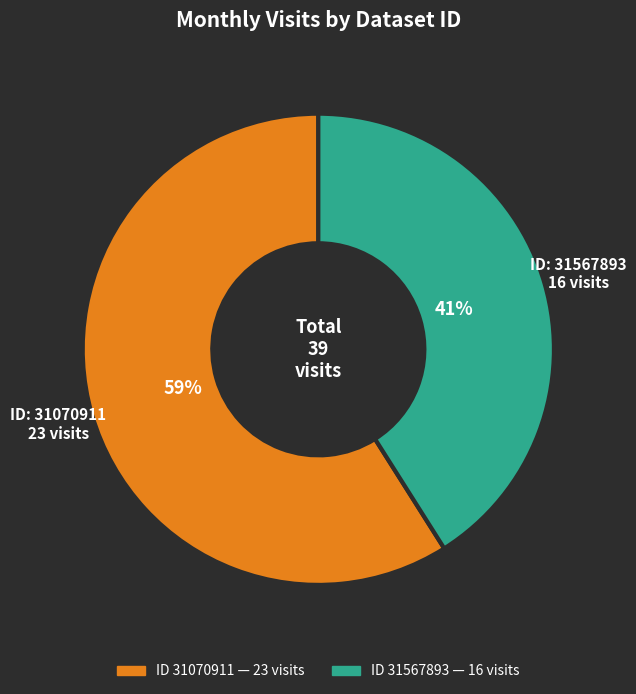

Is there a majority slice in this chart?

Yes